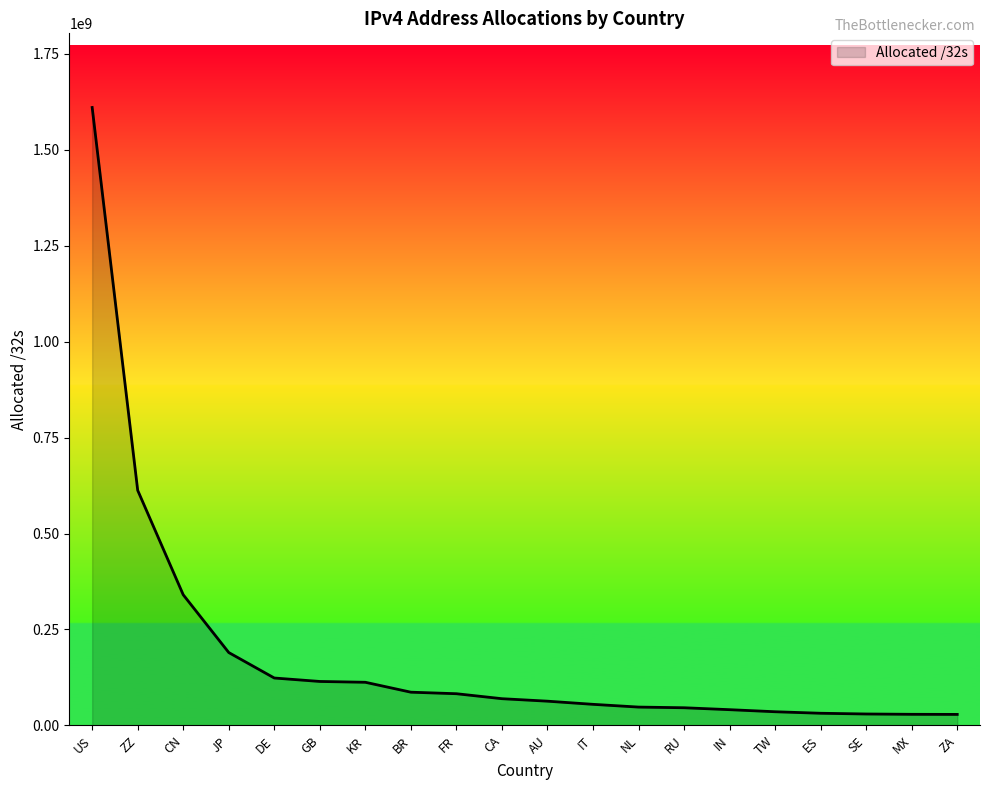

At which label is the value closest to 819325184?

ZZ